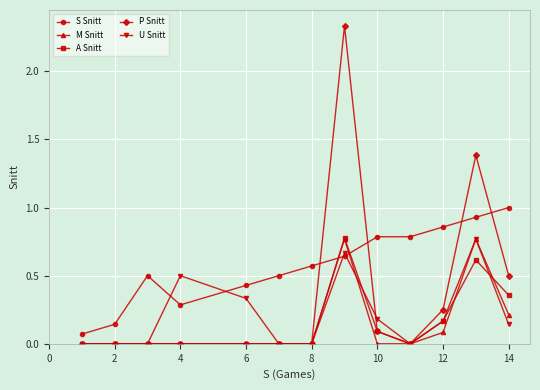

True or false: P Snitt has more than 0 interior local peaks.

True